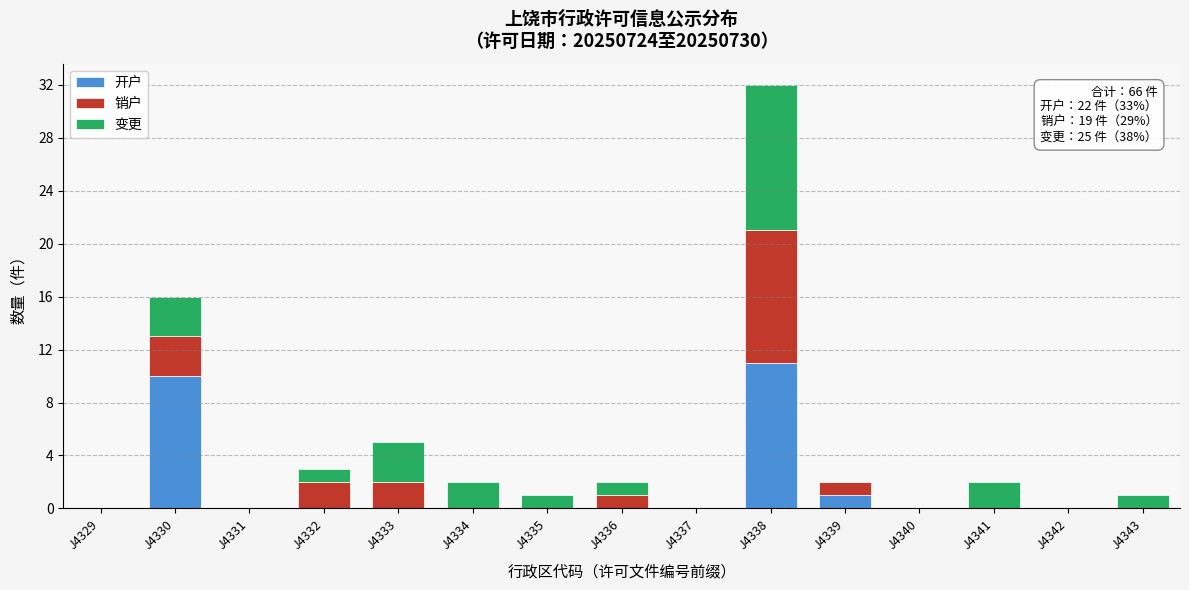

Which category has the highest value in the 开户 series?

J4338